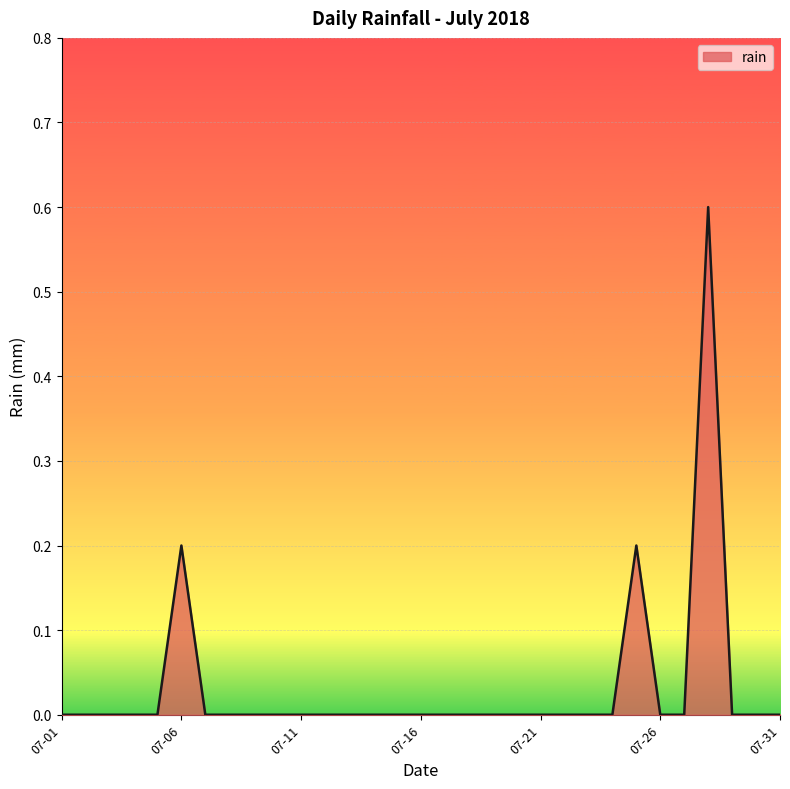

What is the greatest value displayed?

0.6